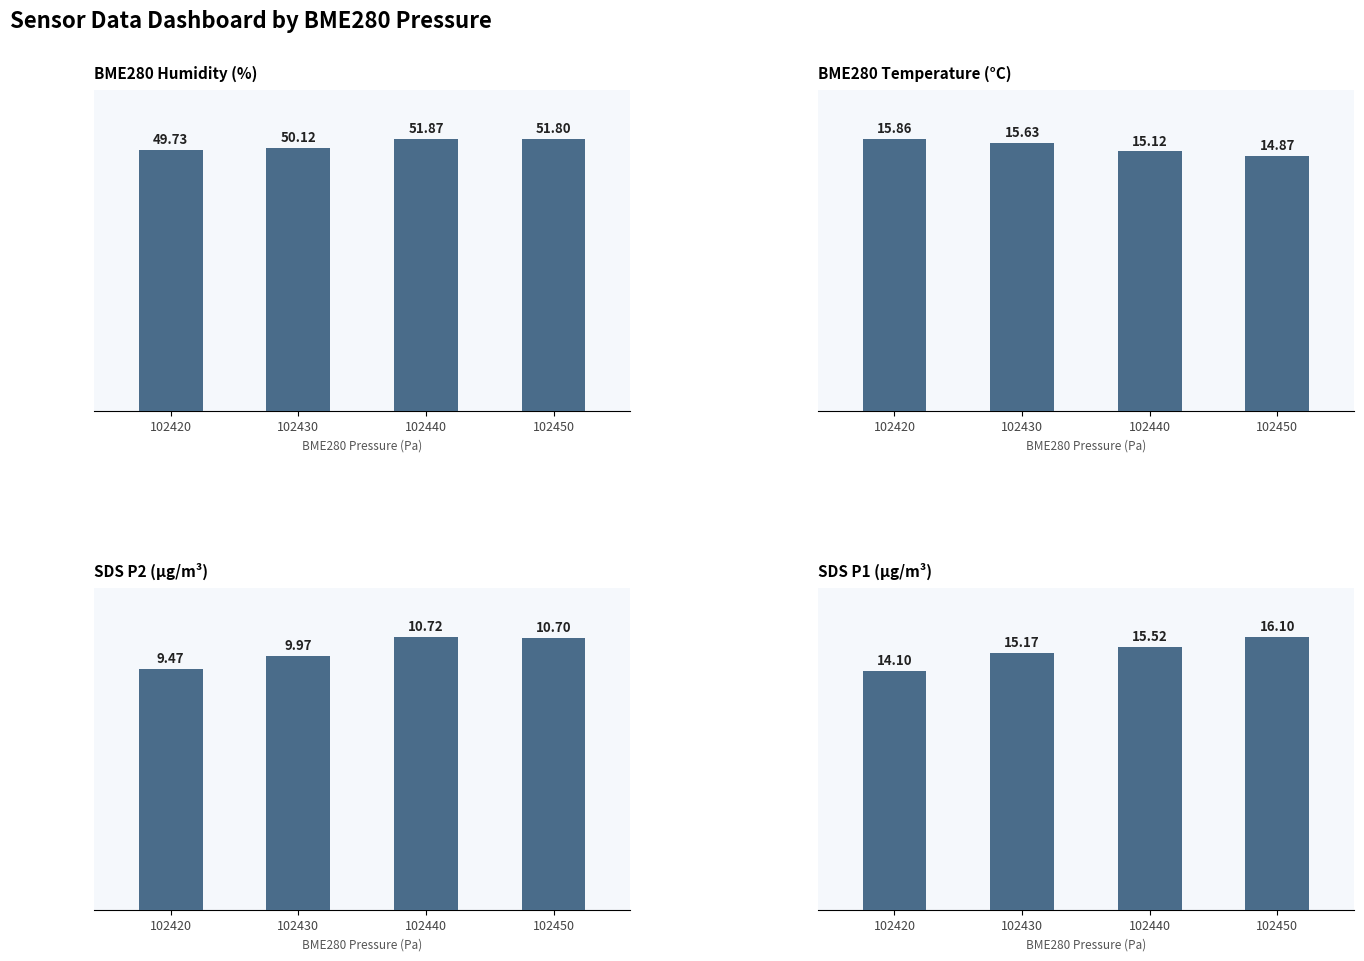

Which has a higher value, 102430 or 102450?

102450